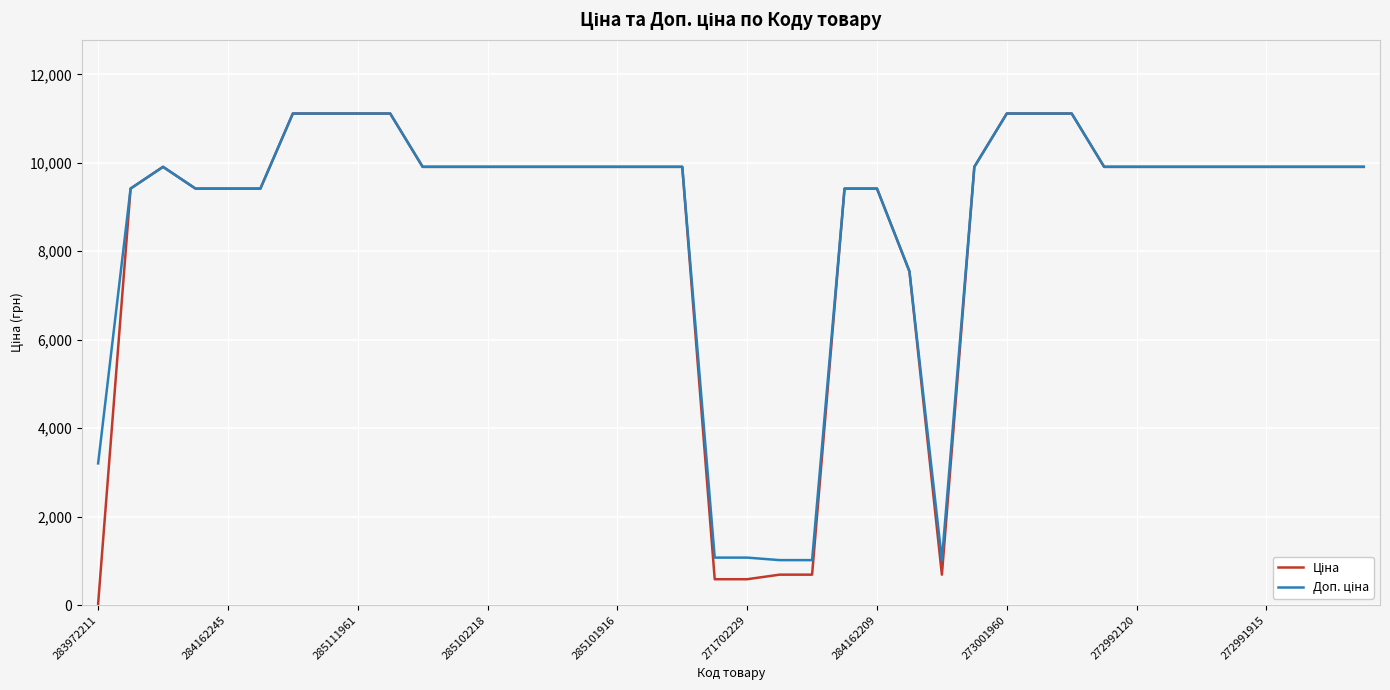

What is the maximum value shown in the chart?

11113.6